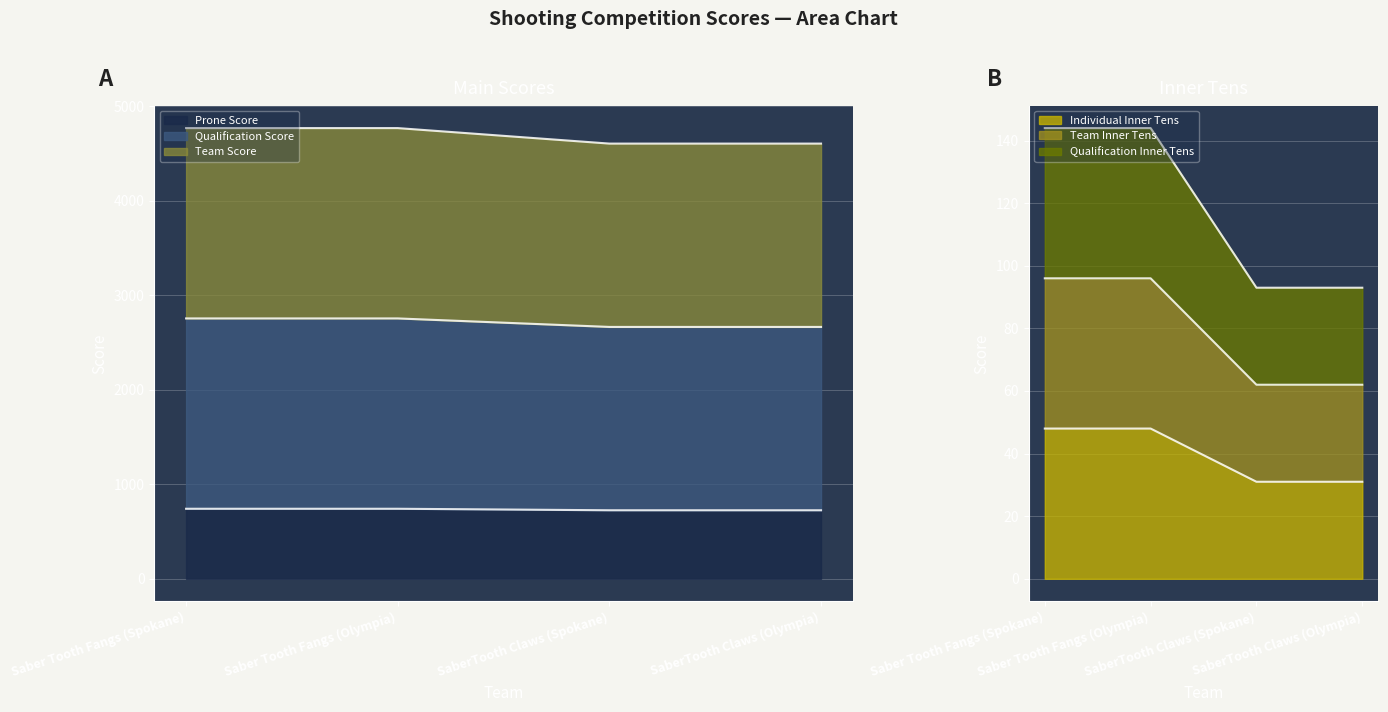

Which category has the highest value across all series?

Saber Tooth Fangs (Spokane)